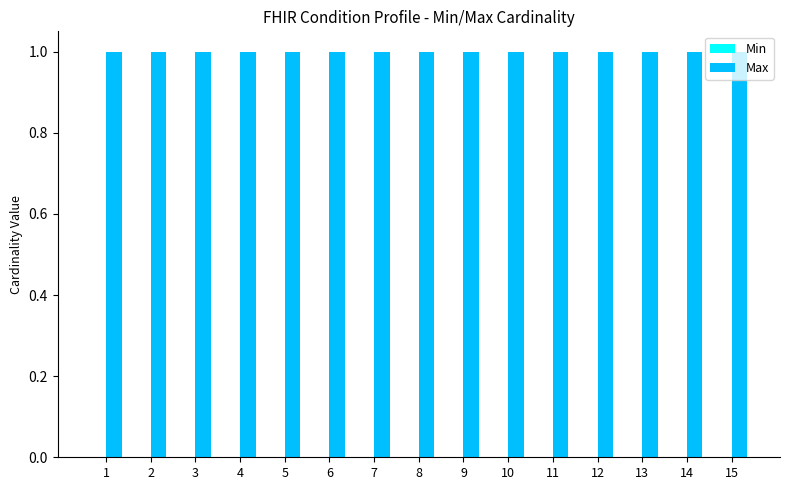

At which label does Min reach its peak?

1